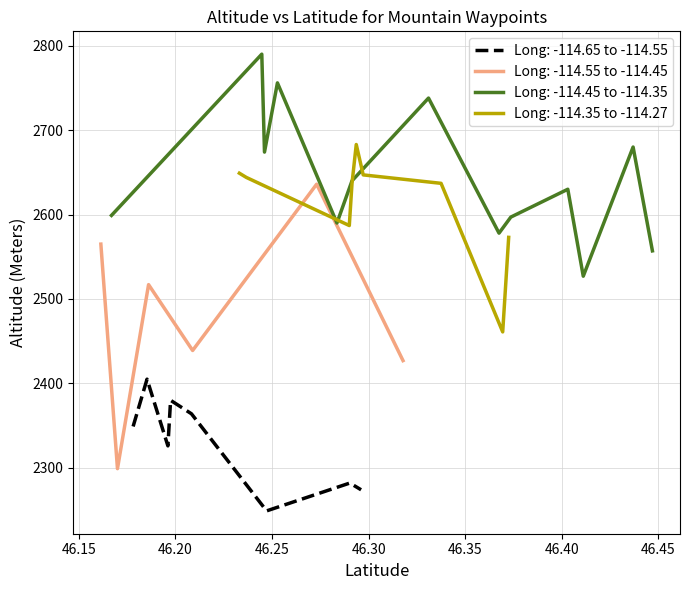

True or false: Castle Crag has a value of 2738 at 6.

True